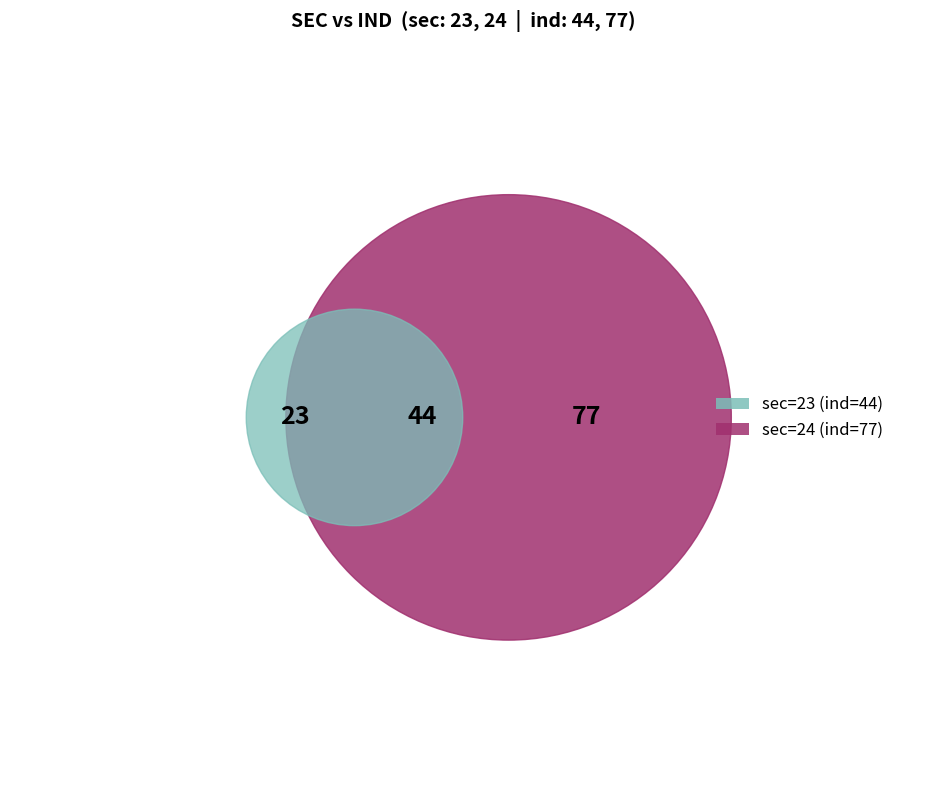

Does any single category account for the majority?

Yes